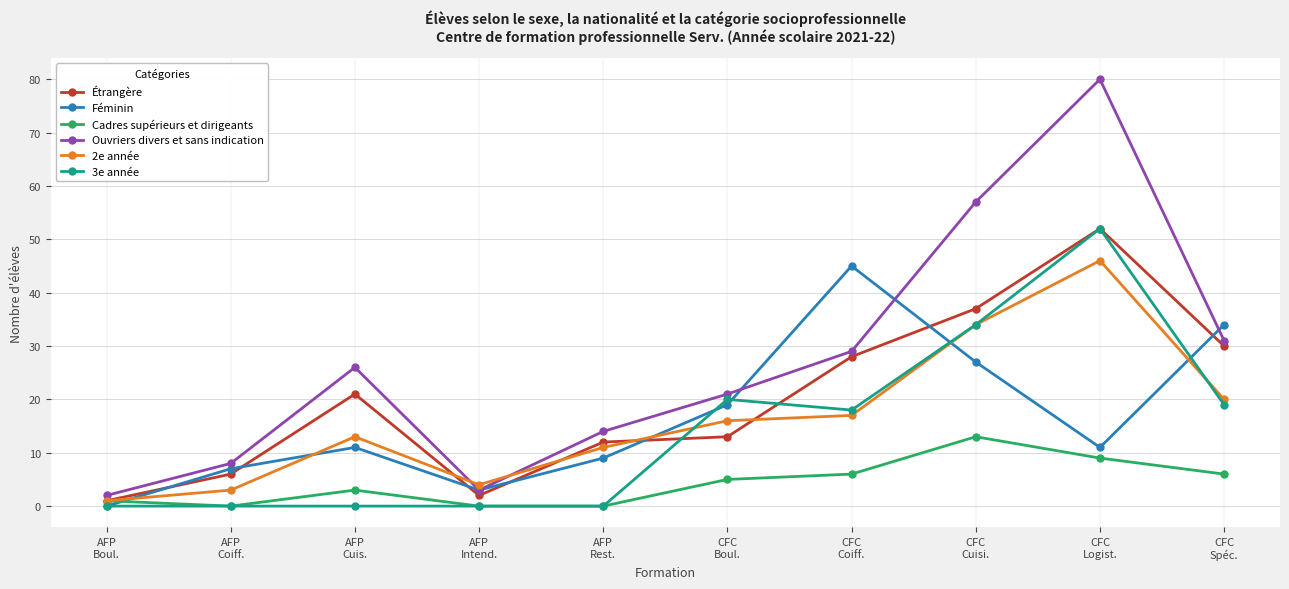

What is the highest value of the Féminin series?

45